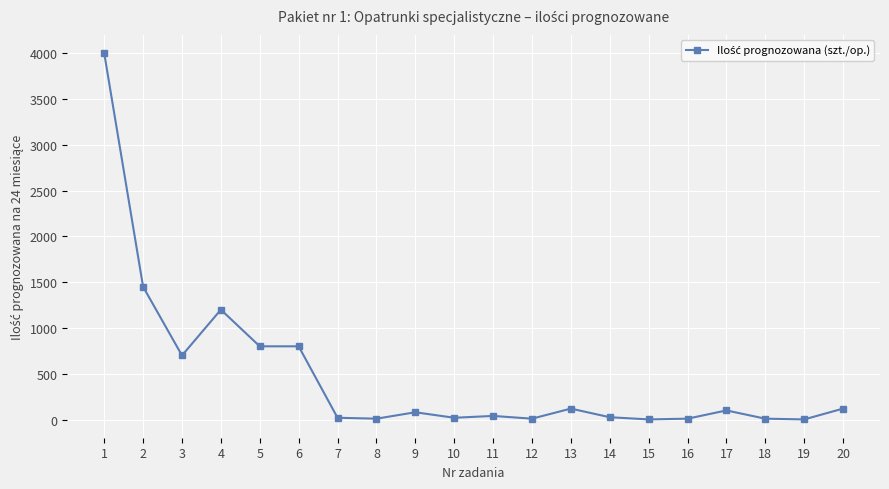

Which label corresponds to the largest value in the chart?

1